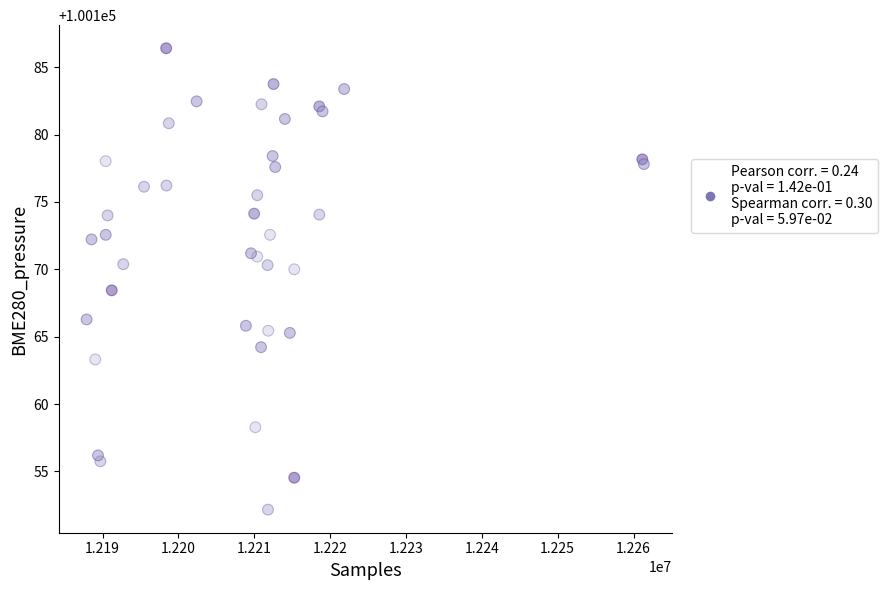

What Y value in the scatter plot is closest to 100169?

100168.4